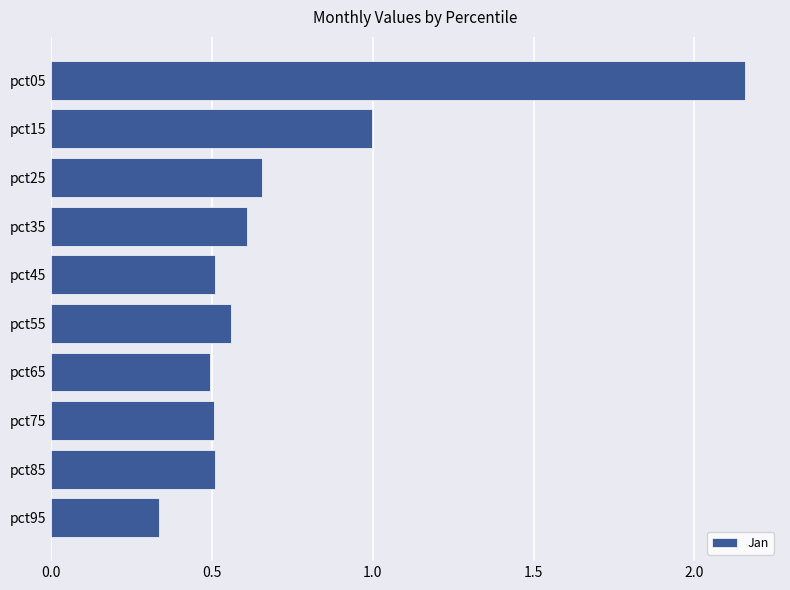

The chart shows a value of 0.5 at pct75. True or false?

True